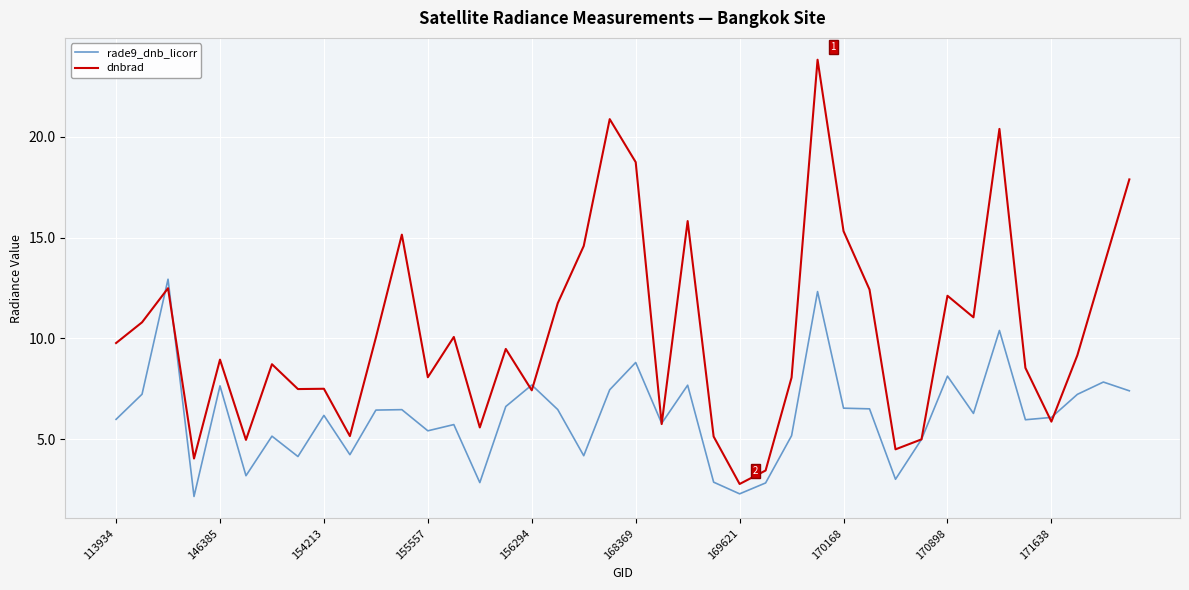

Which series has the largest range (max minus min)?

dnbrad